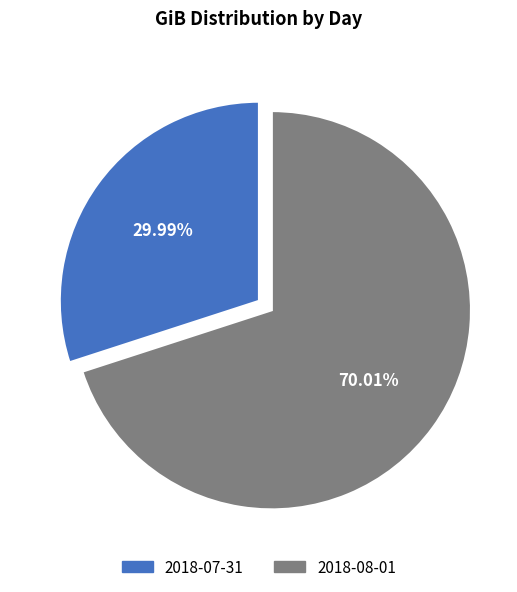

To the nearest percent, what portion does 2018-08-01 represent?

70%